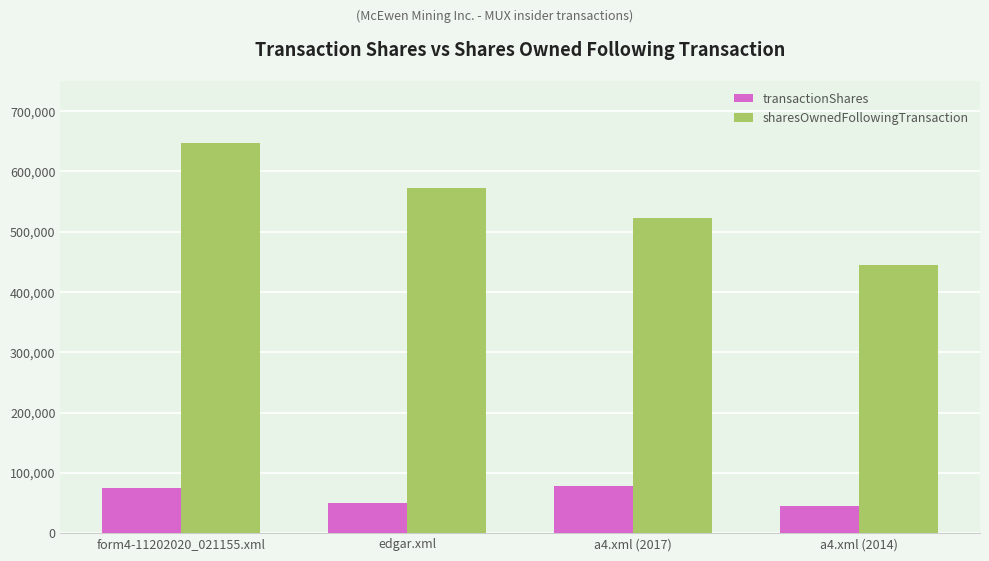

What position from the left is edgar.xml?

2